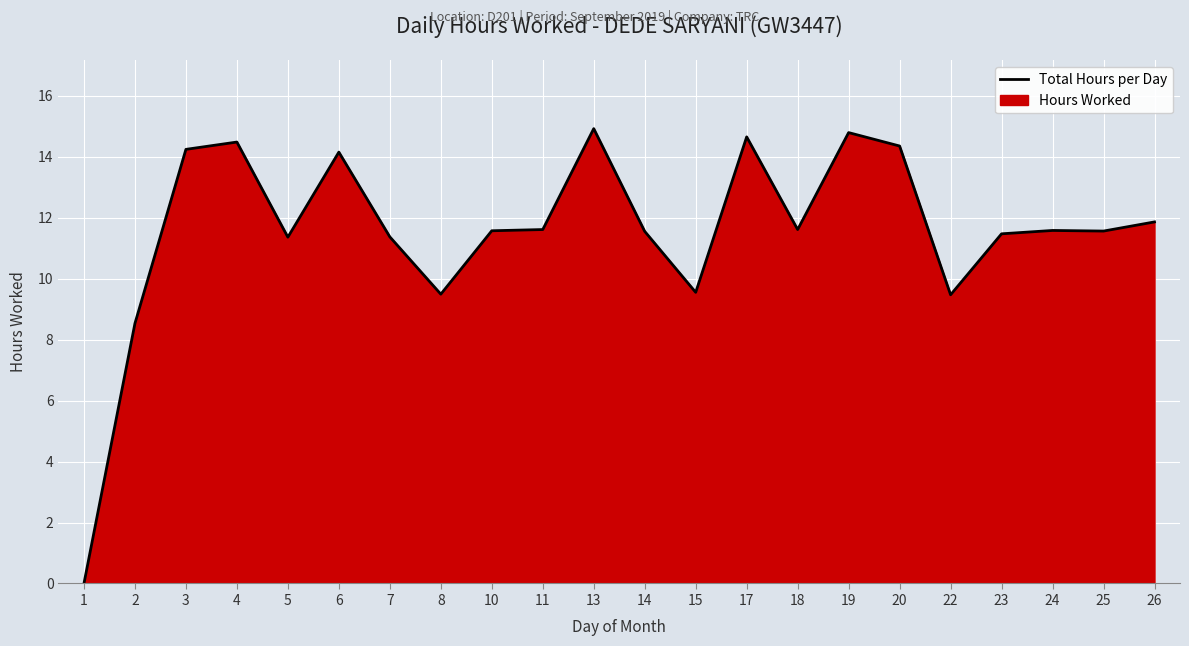

What is the ratio of the value at 17 to the value at 19?

1.0